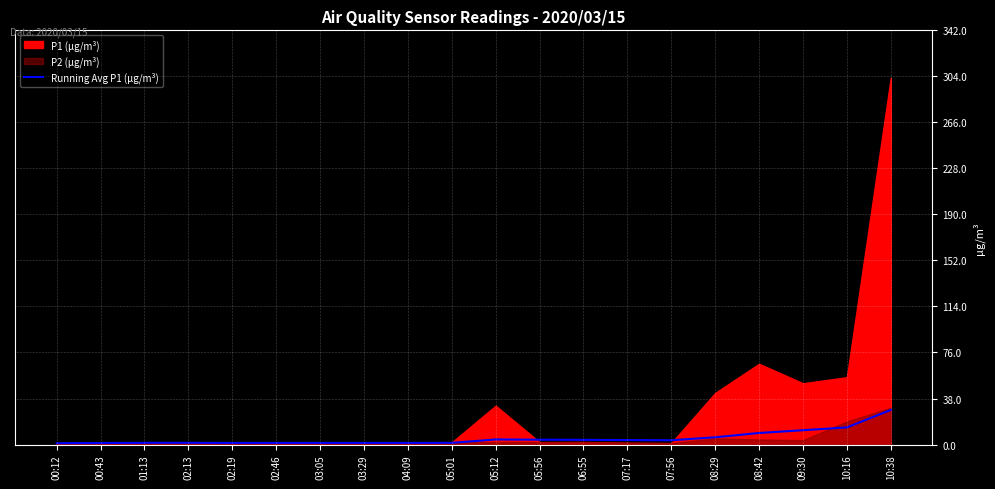

How many points are lower than both their immediate neighbors (excluding endpoints)?

3